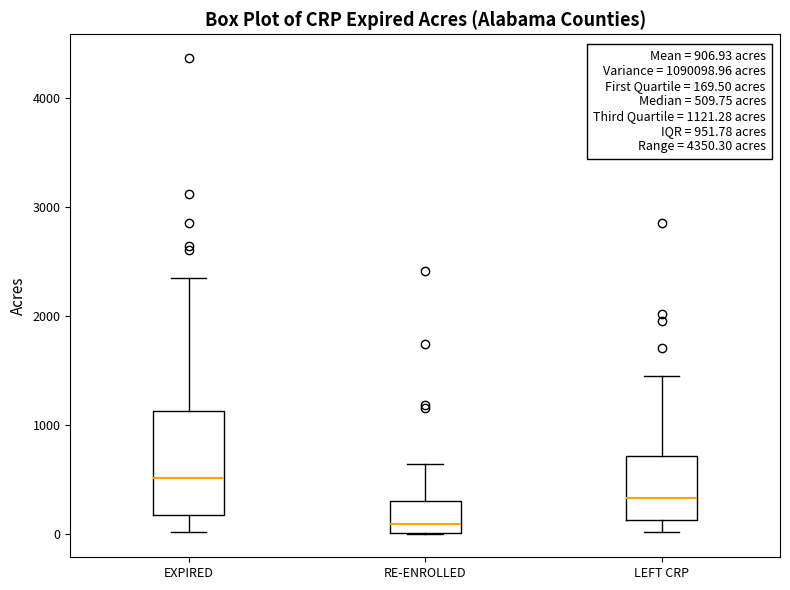

Comparing the boxes themselves (not the whiskers), which one is the tallest?

EXPIRED